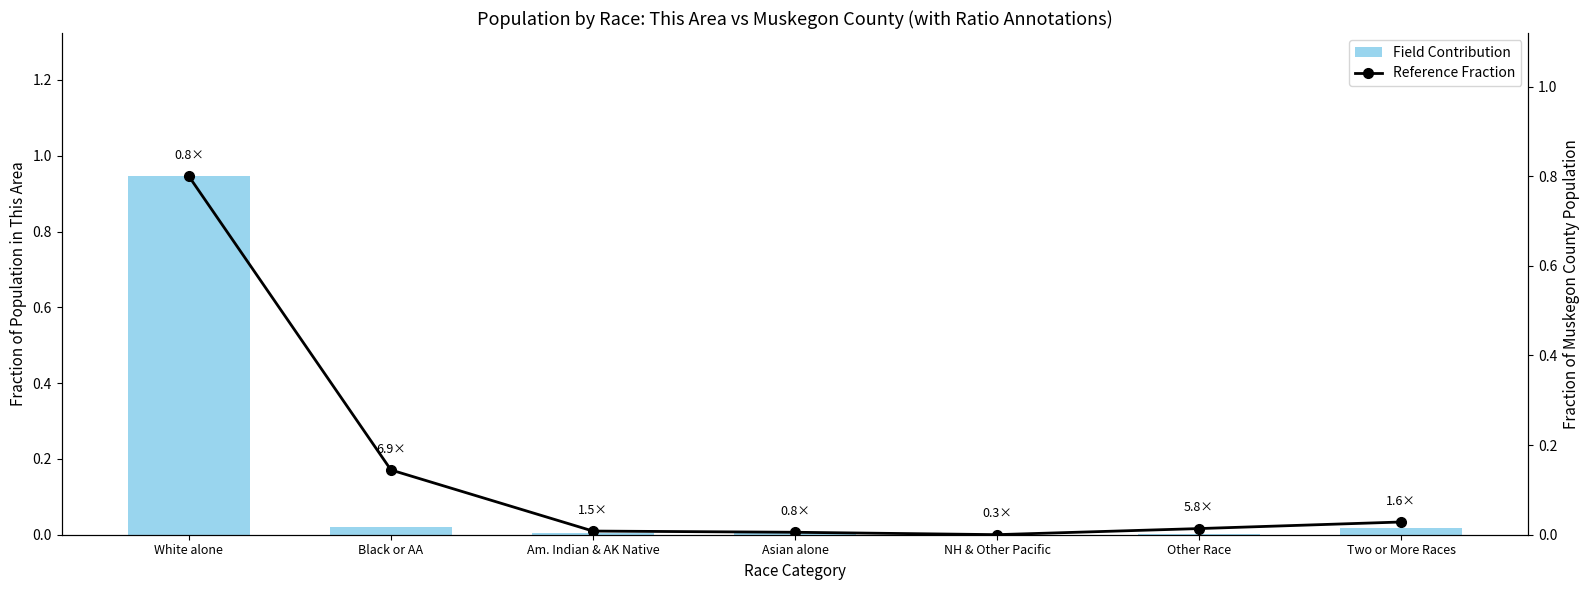

At how many categories does at least one series exceed 0?

7